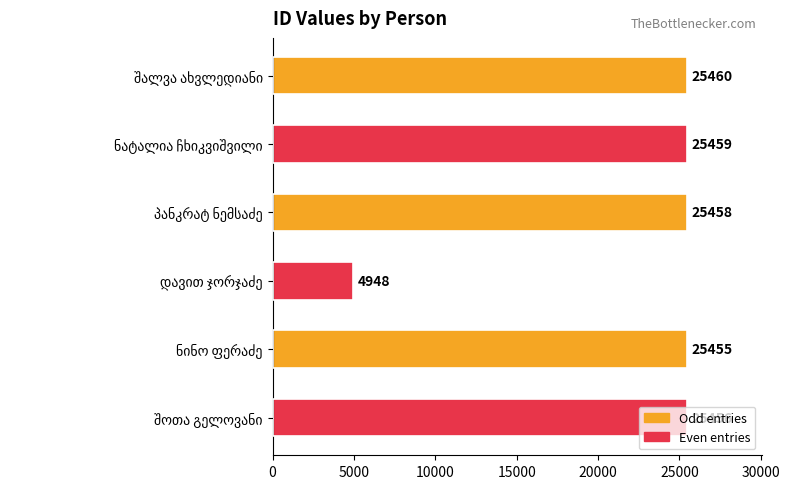

What is the value of the 5th bar from the top?

25455